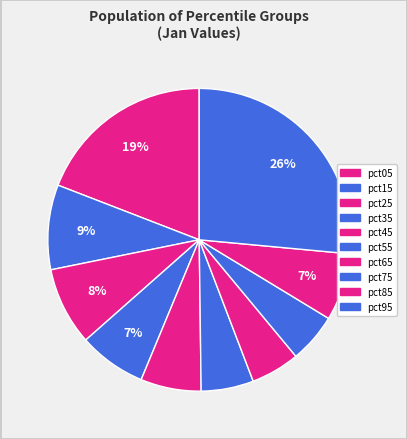

Is it true that pct45 is 6% of the pie?

True